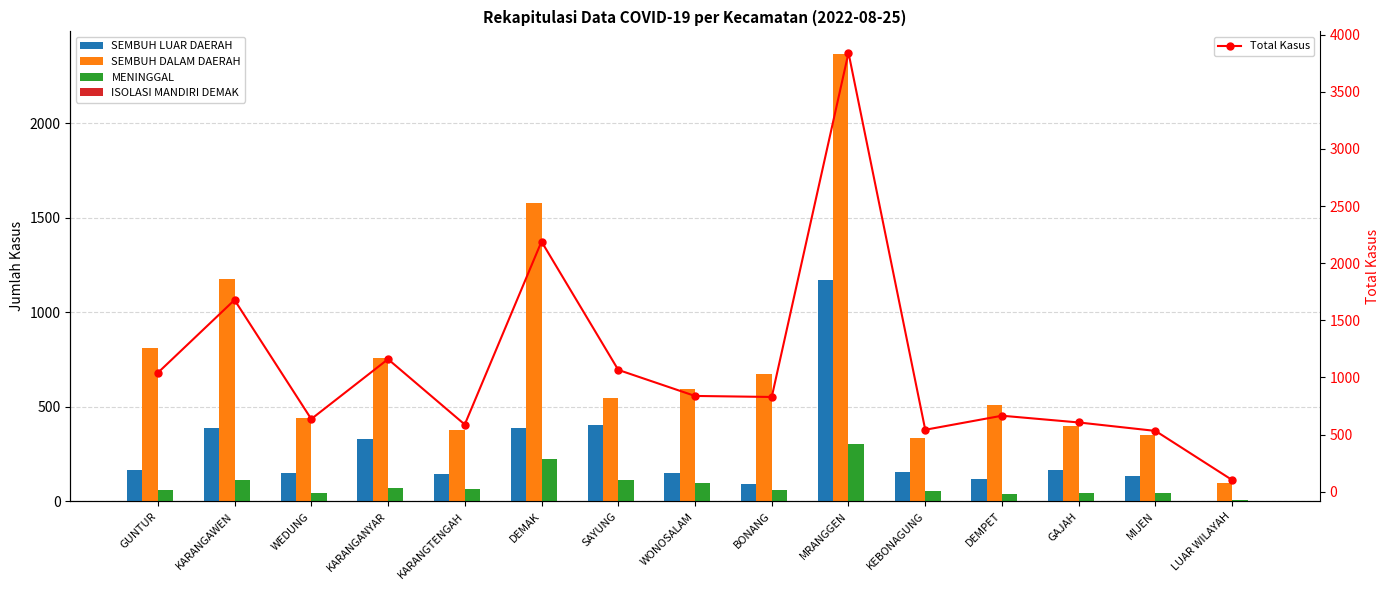

Is the value of MENINGGAL at MIJEN greater than the value of SEMBUH LUAR DAERAH at SAYUNG?

No